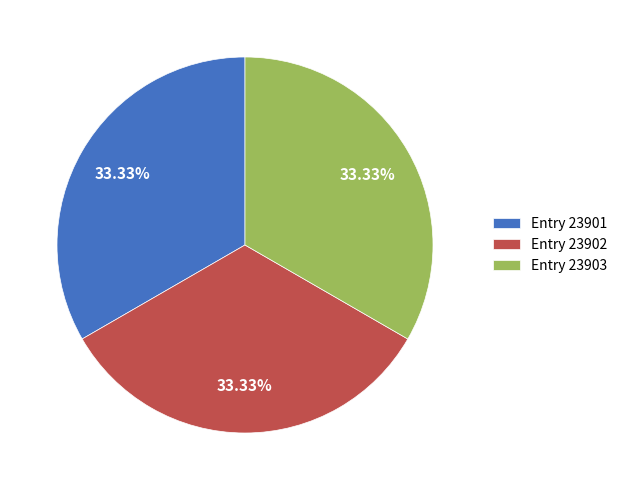

What is the ratio of the value at Entry 23901 to the value at Entry 23903?

1.0